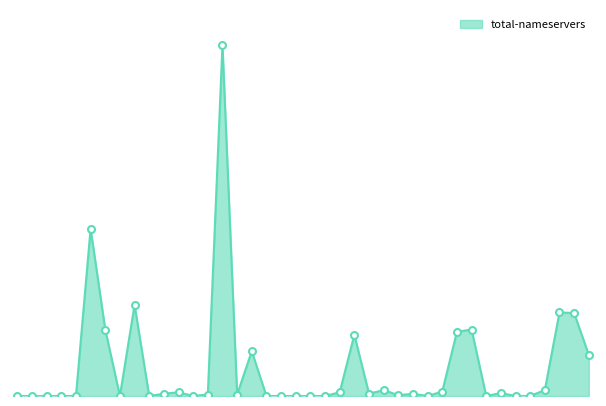

Does the chart have visible grid lines?

No